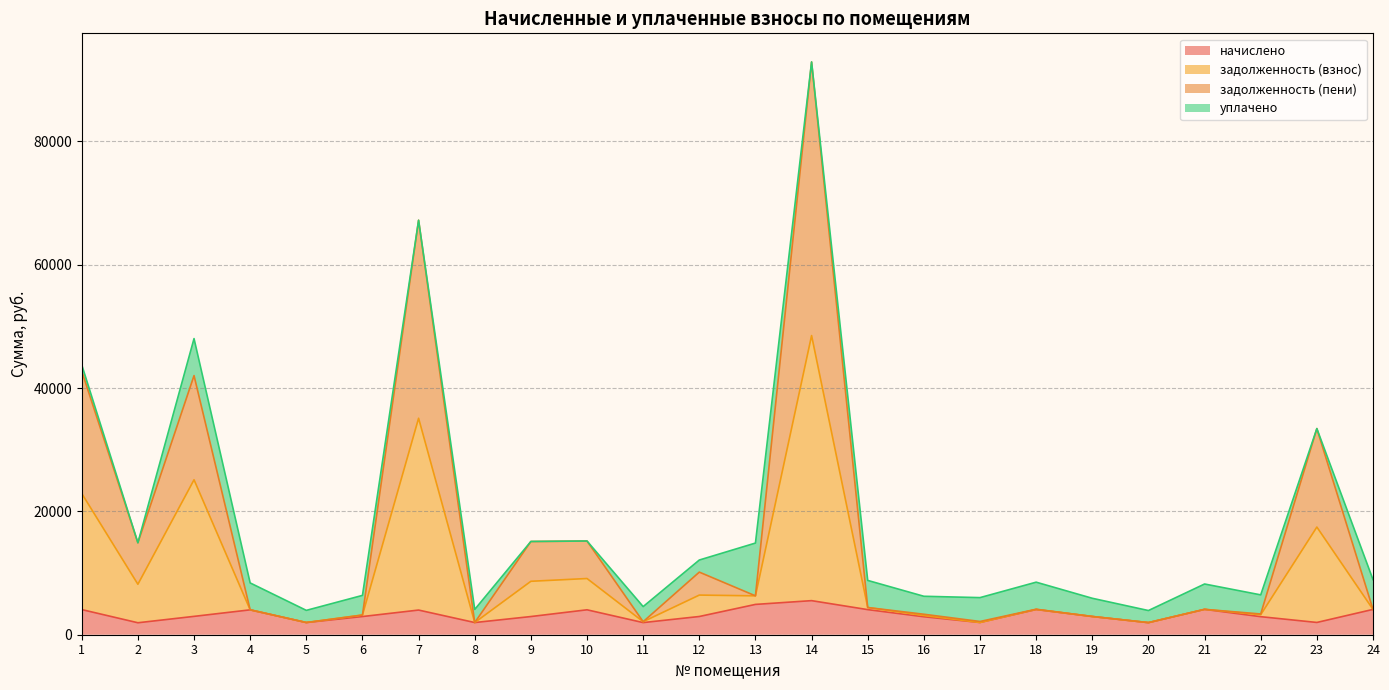

At which category is the sum across all series the highest?

14